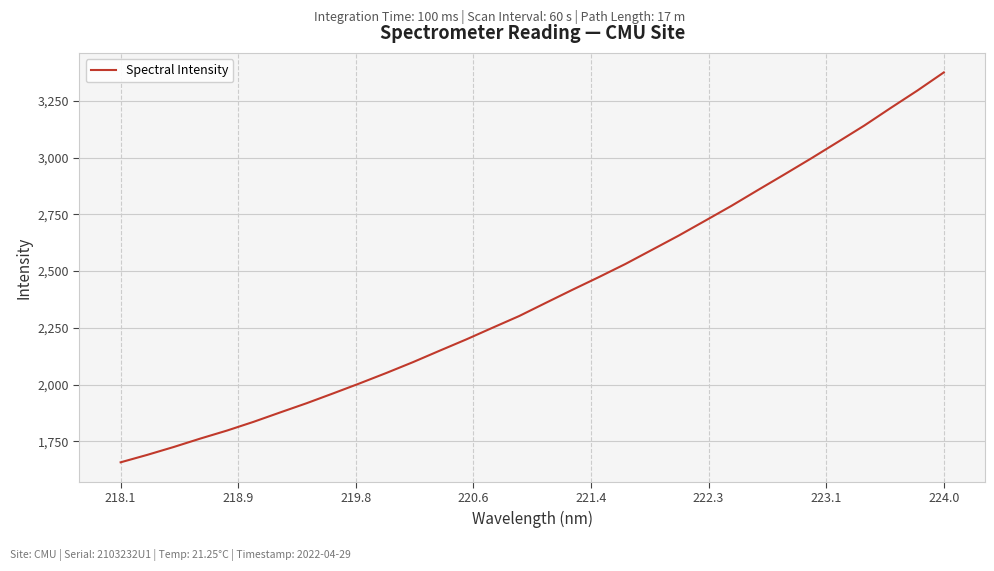

What is the greatest value displayed?

3376.5